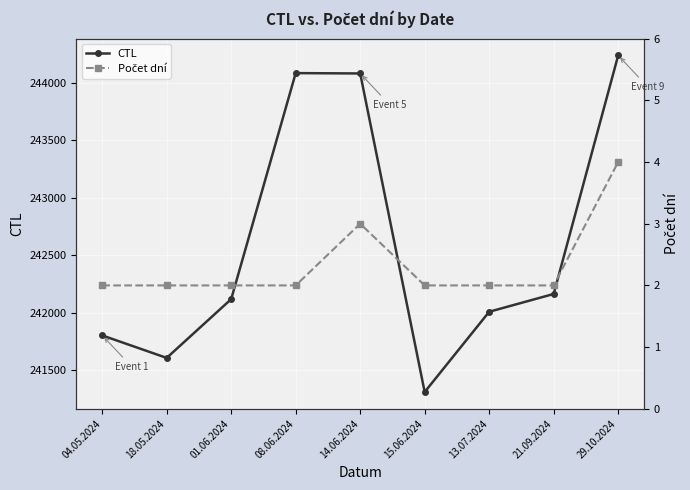

What is the difference between the CTL values at 04.05.2024 and 29.10.2024?

2439